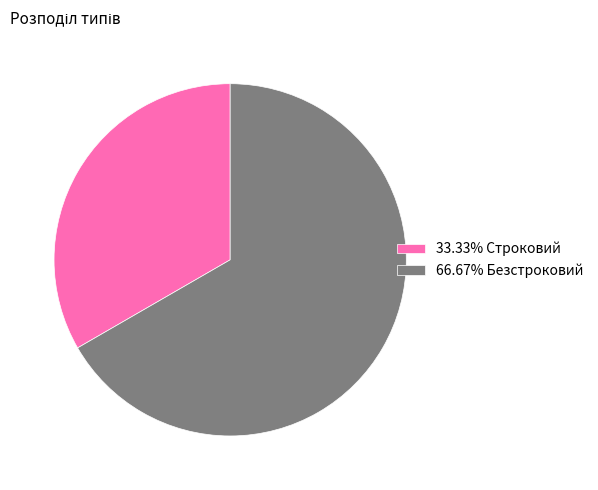

Count the number of slices in the pie.

2